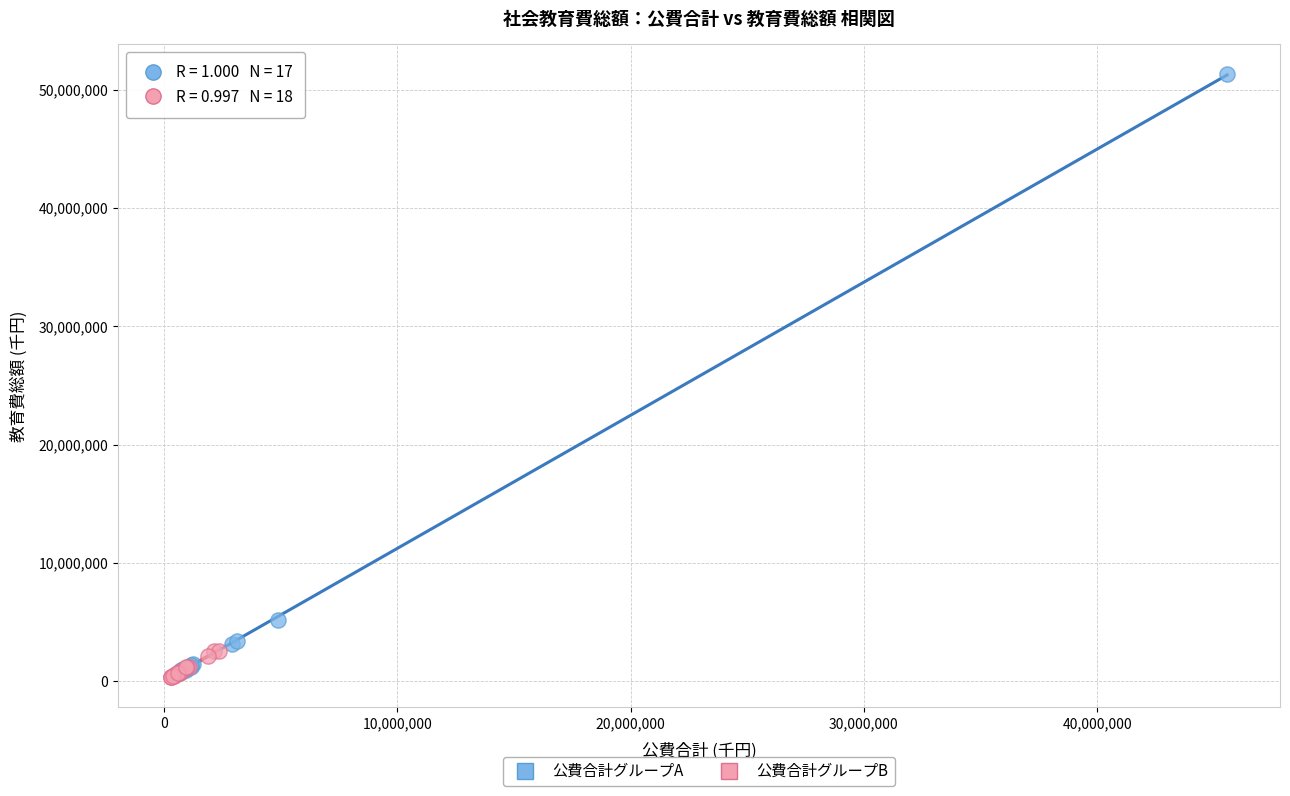

Which series contains the highest Y value?

公費合計グループA